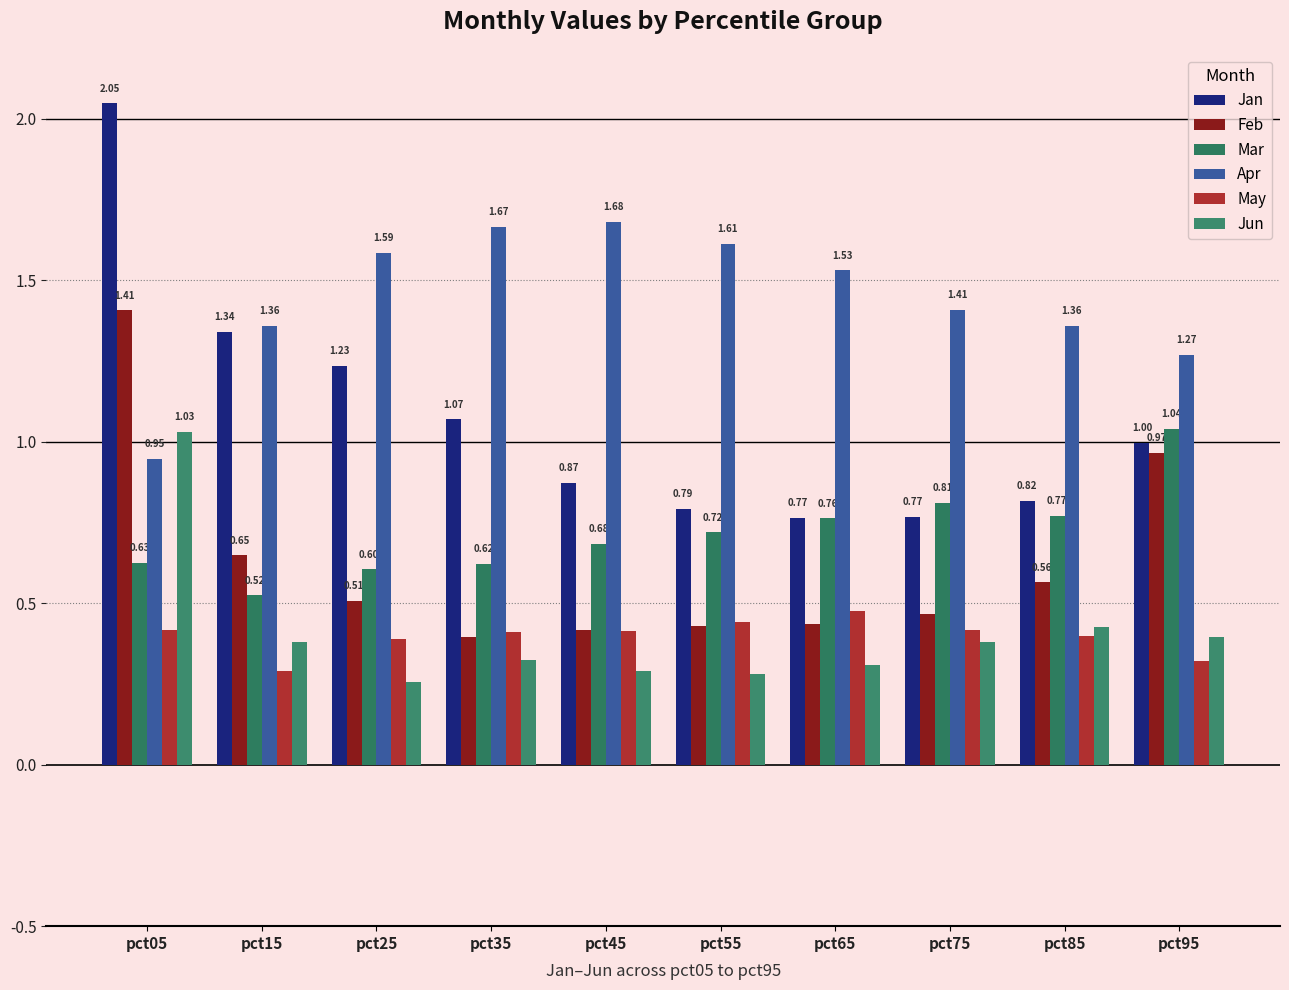

At which category is the sum across all series the highest?

pct05